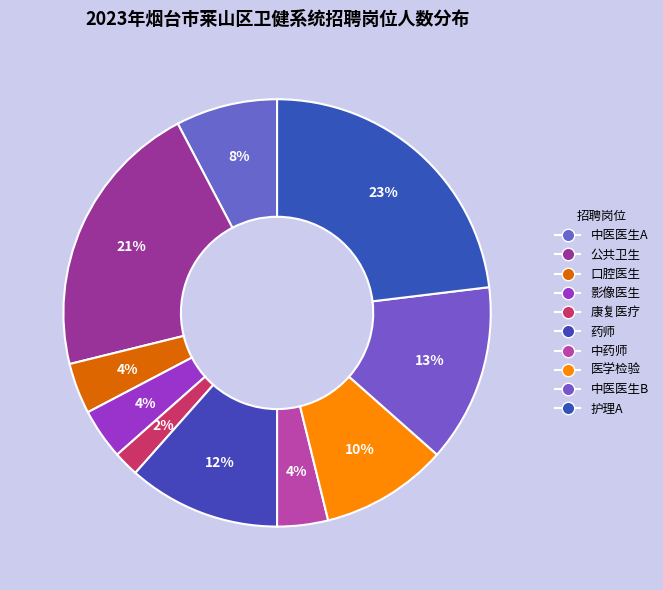

Rank the categories by value from highest to lowest.

护理A, 公共卫生, 中医医生B, 药师, 医学检验, 中医医生A, 口腔医生, 影像医生, 中药师, 康复医疗